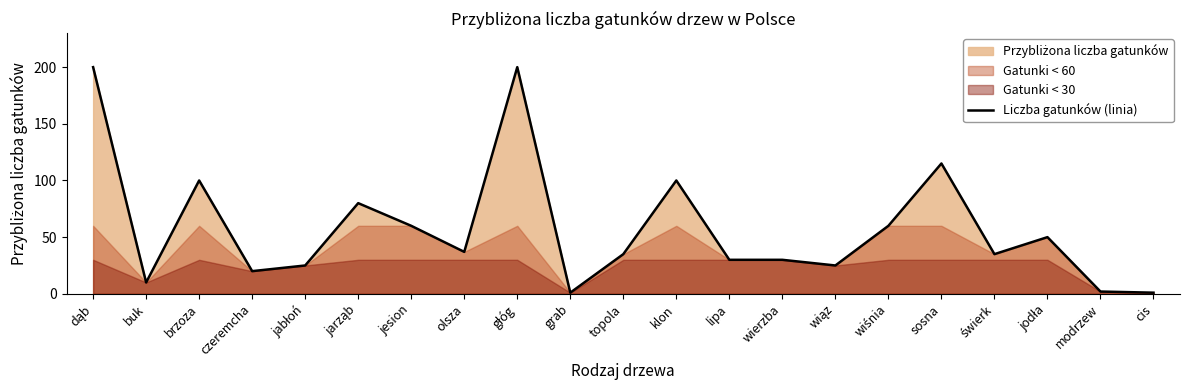

What is the label of the 6th point from the left?

jarząb